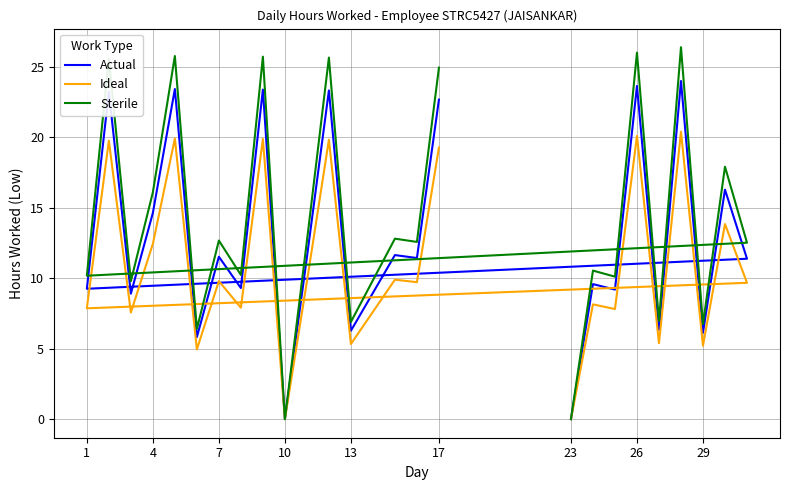

What is the sum of all Ideal values?

274.4